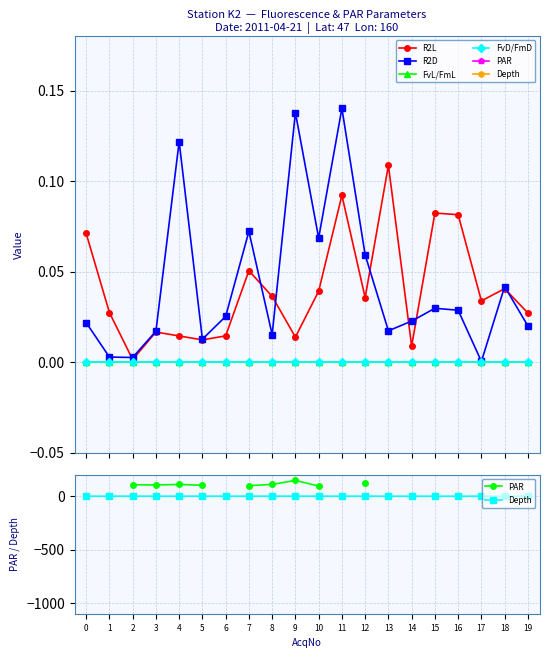

Is this an area chart (filled region under the line)?

No